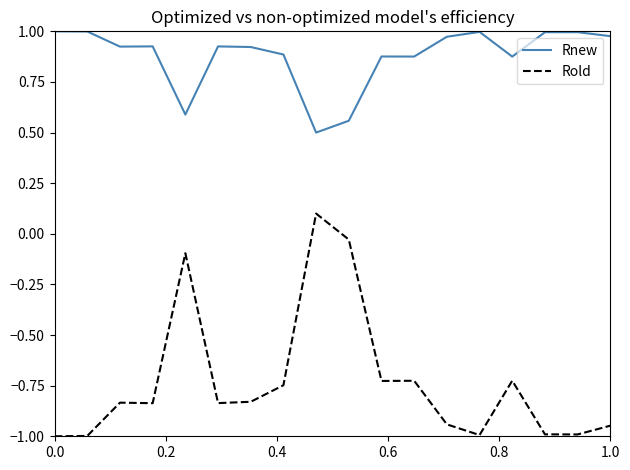

List the series in order of their overall mean, highest first.

Rnew, Rold